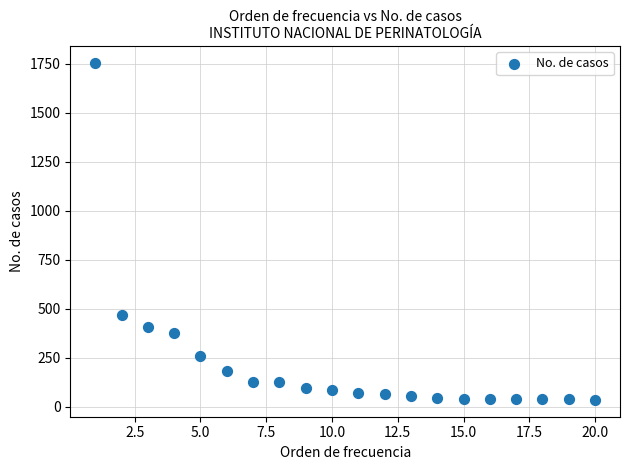

What is the range of Y values (max minus min)?

1718